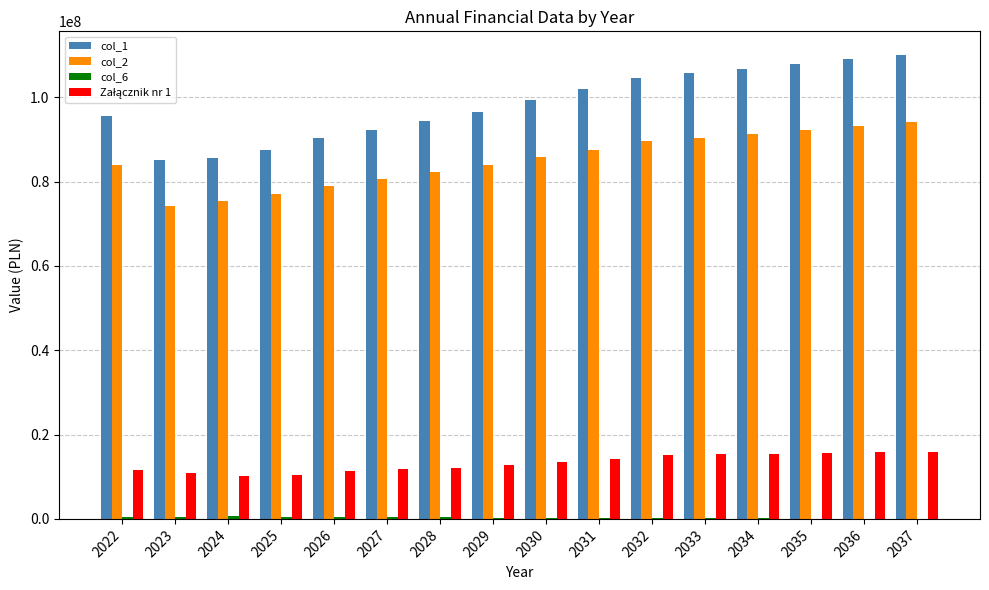

What is the sum of all Załącznik nr 1 values?

212065145.5